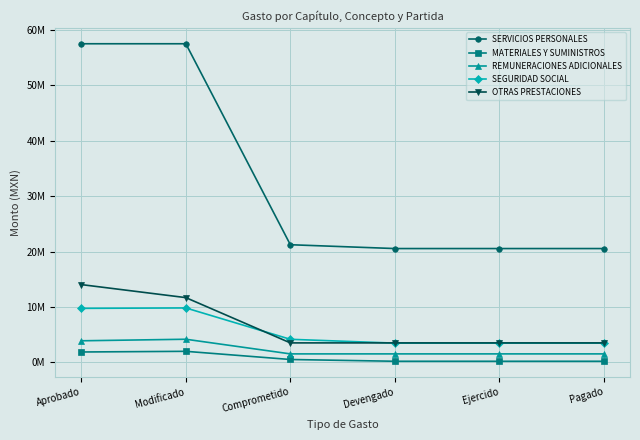

True or false: OTRAS PRESTACIONES and MATERIALES Y SUMINISTROS intersect in this chart.

False